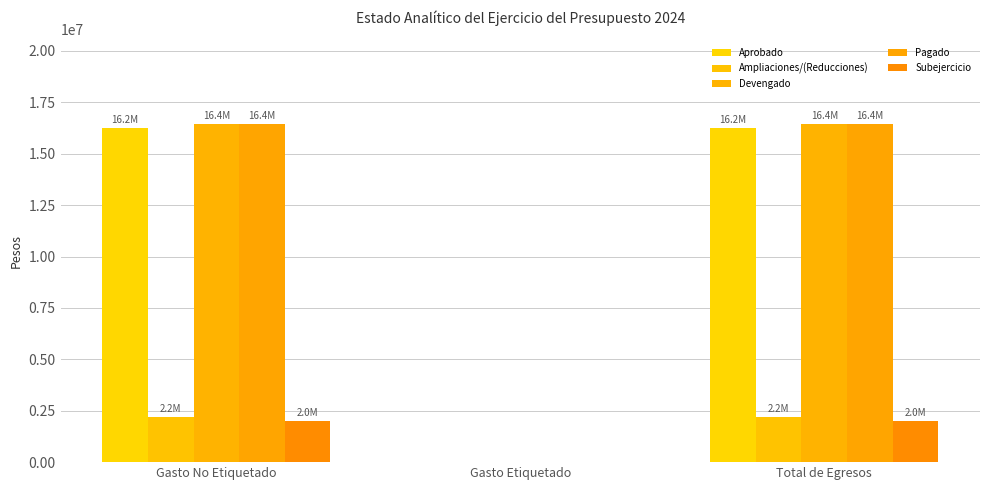

Rank the series by their maximum value, from highest to lowest.

Devengado, Pagado, Aprobado, Ampliaciones/(Reducciones), Subejercicio